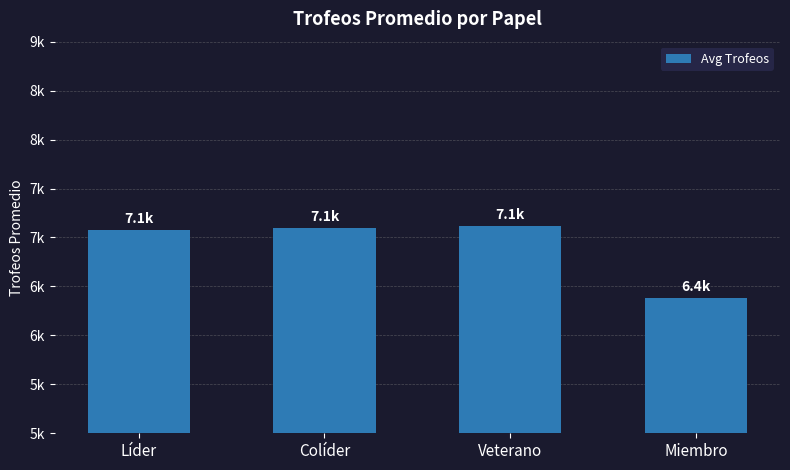

What is the difference between the maximum and second lowest values?

40